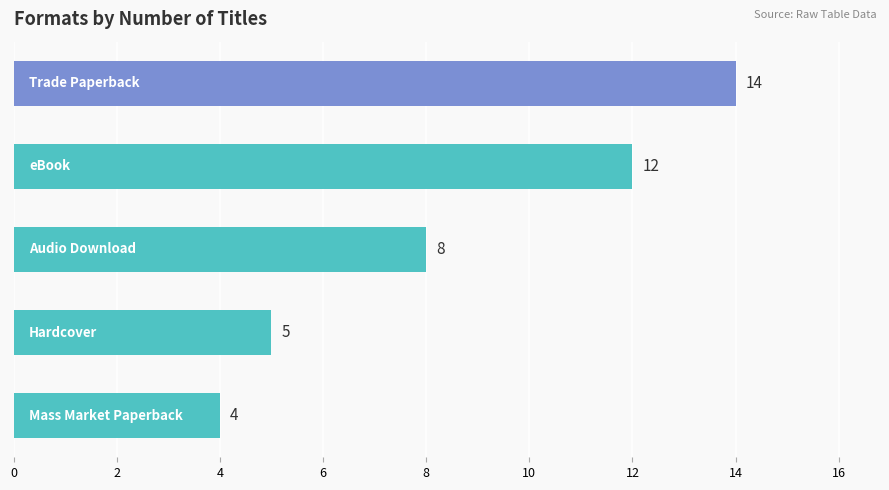

What is the sum of all values?

43